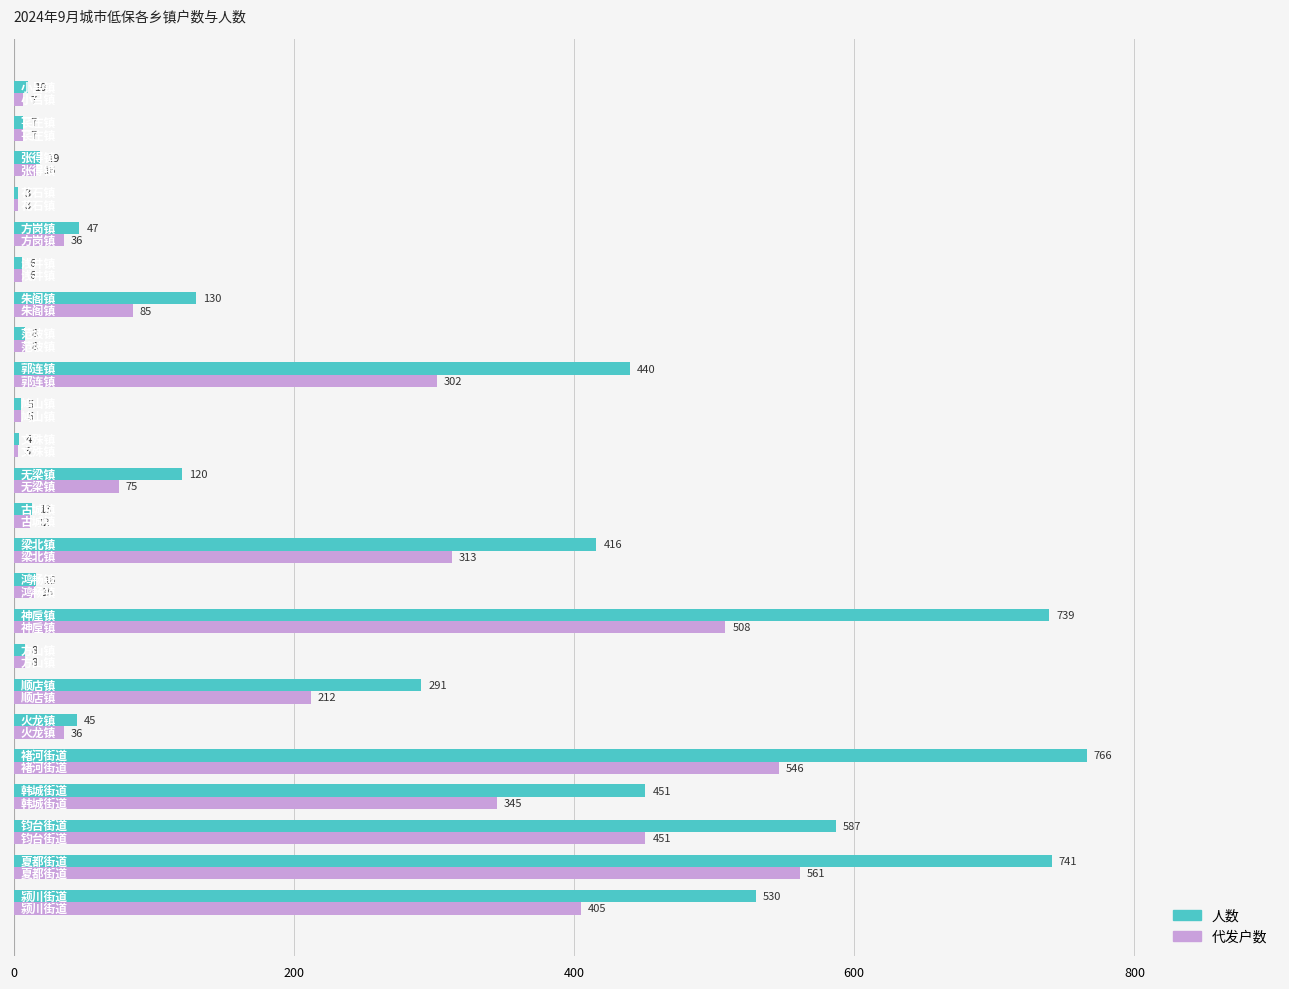

At how many categories does at least one series exceed 32?

13